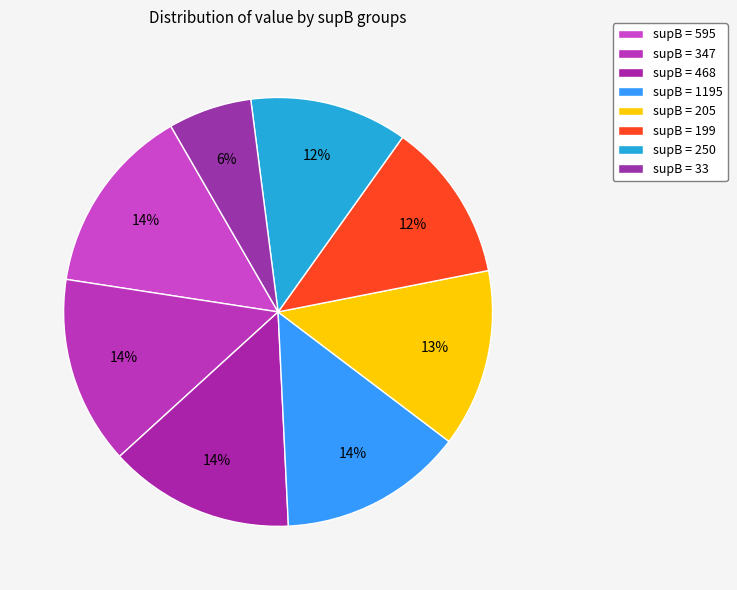

How many segments does this pie chart have?

8